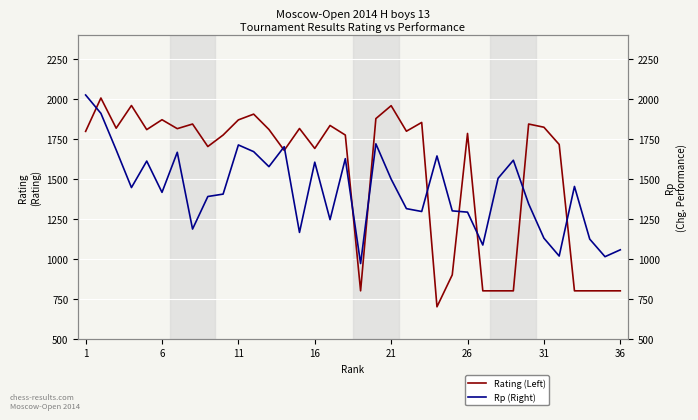

How many lines are shown in the chart?

2